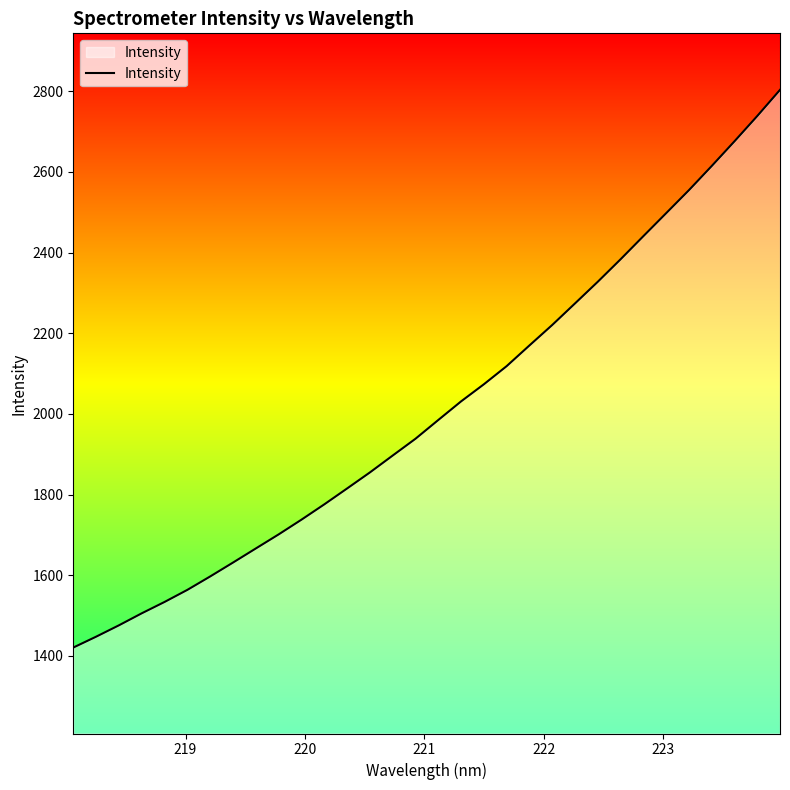

What is the difference between the maximum and minimum values?

1382.8